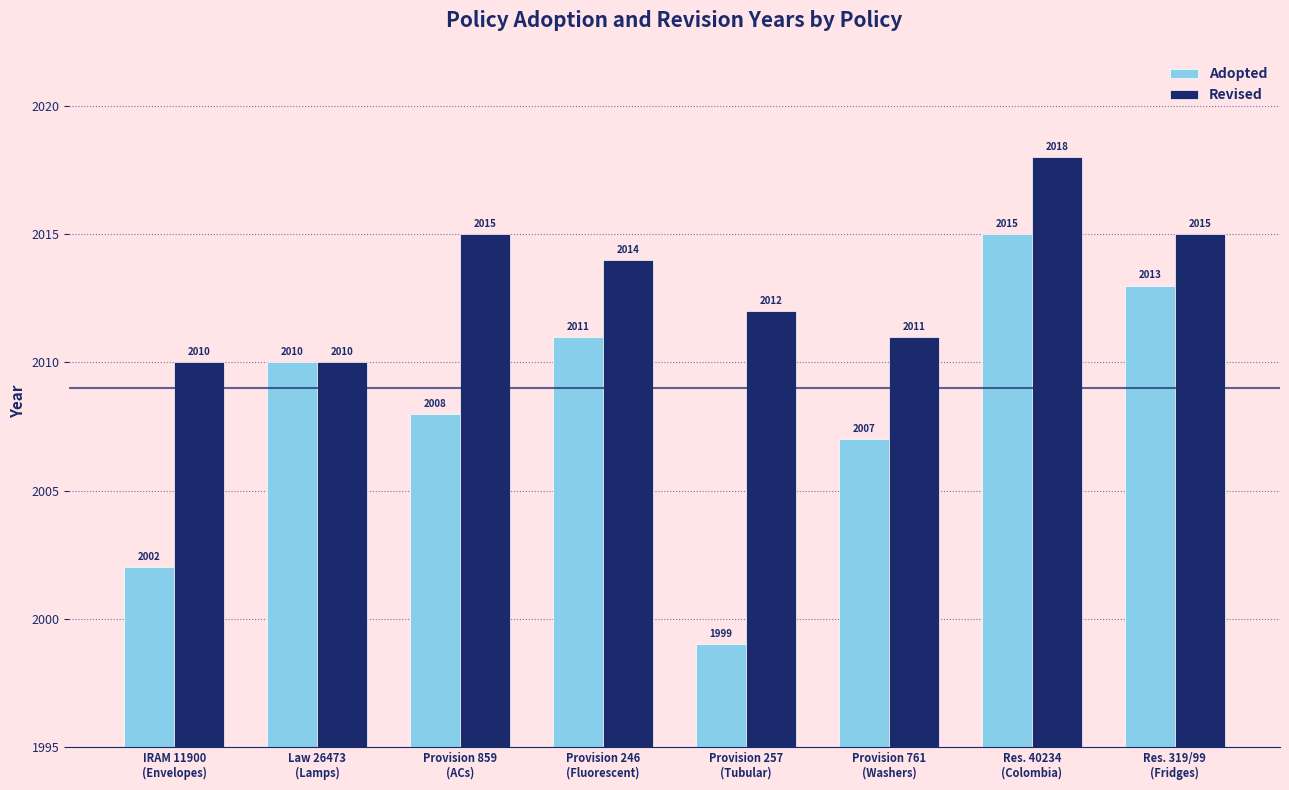

Read the Adopted value at Provision 761
(Washers), to the nearest 10.

2010